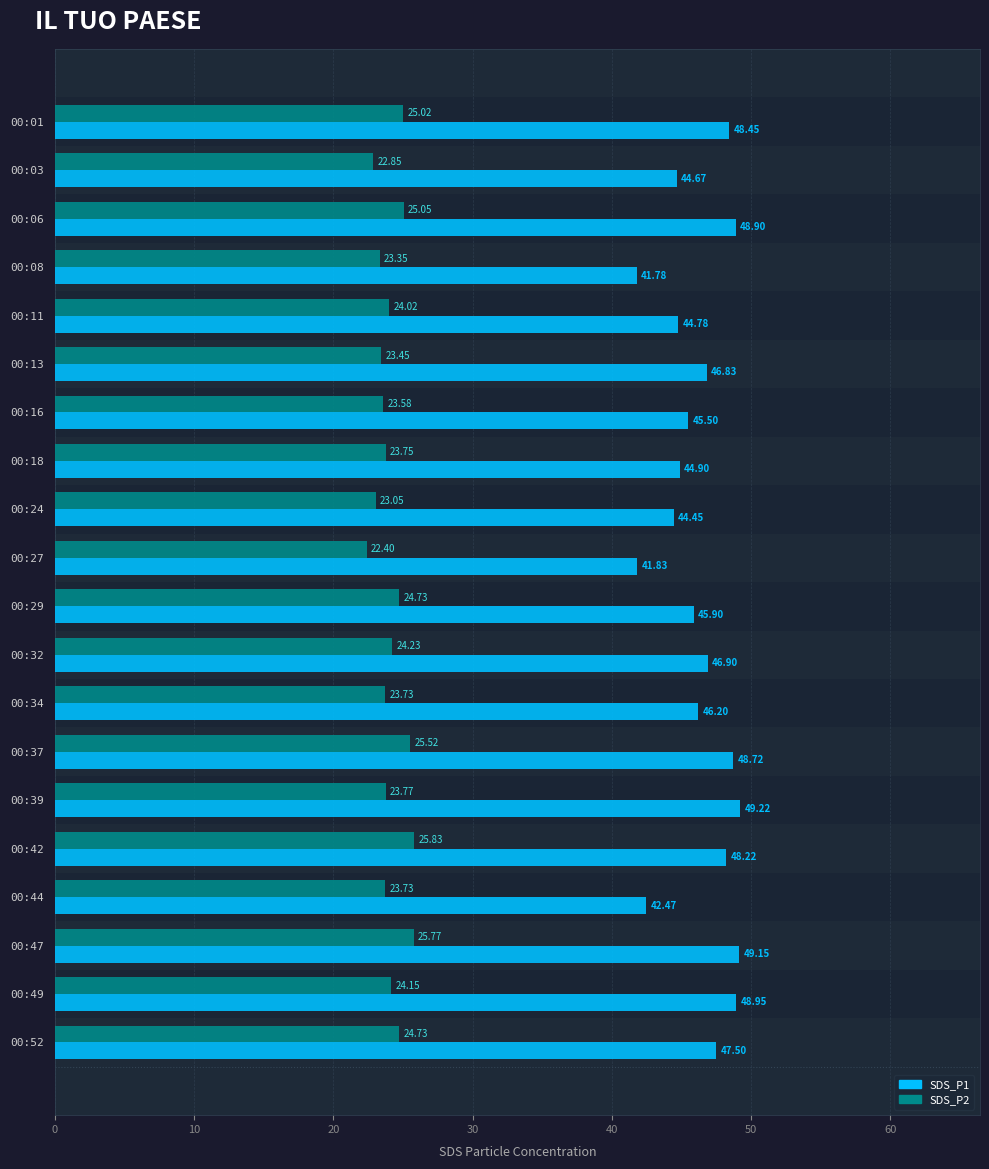

Which series has the largest total across all categories?

SDS_P1